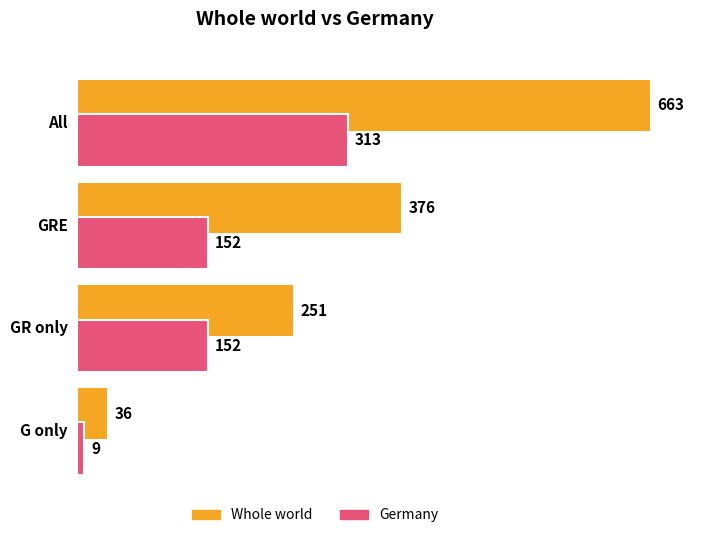

Rank the series at All from lowest to highest value.

Germany, Whole world